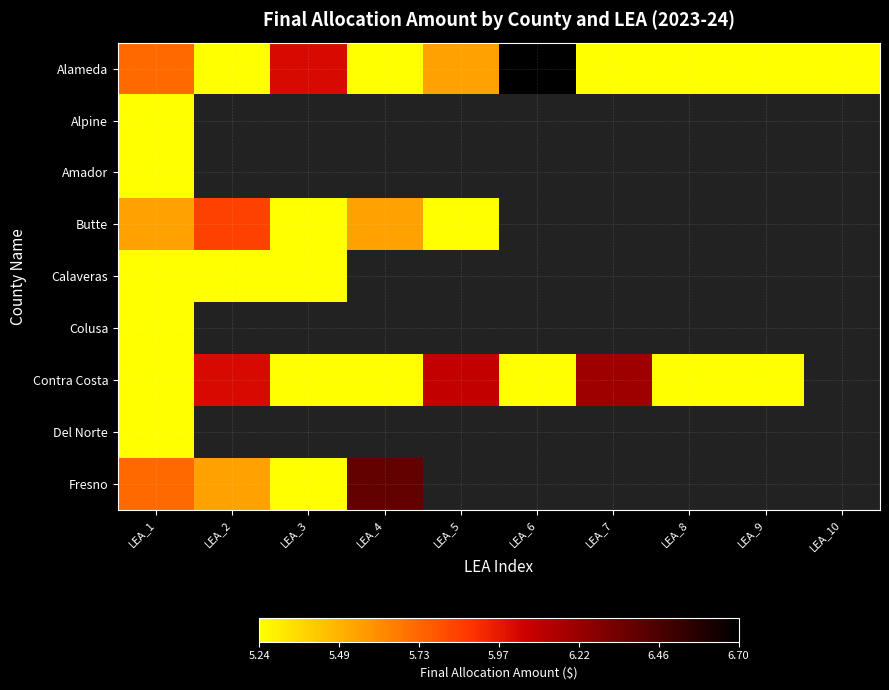

At which label is Butte closest to 5?

LEA_3